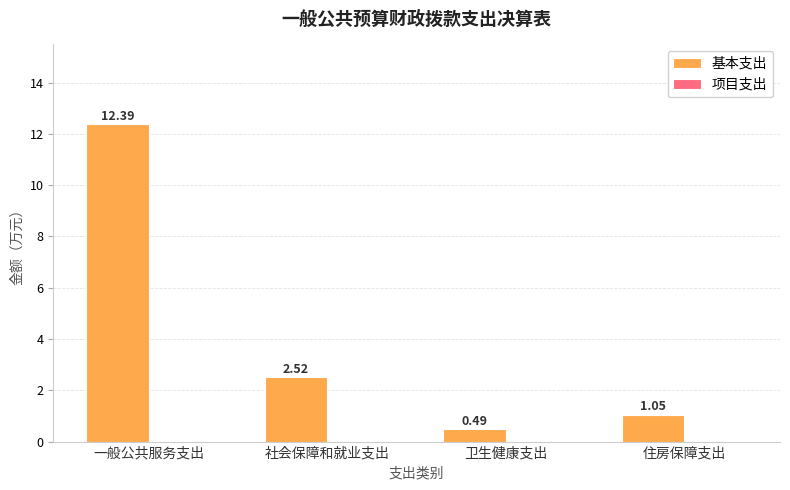

What is the change in value from 卫生健康支出 to 住房保障支出?

+0.6